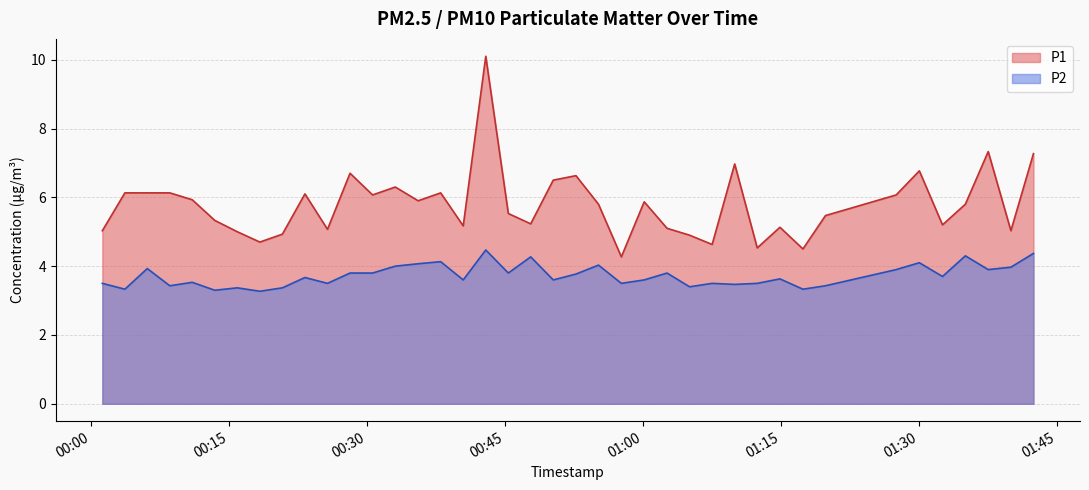

Rank the series by their maximum value, from lowest to highest.

P2, P1